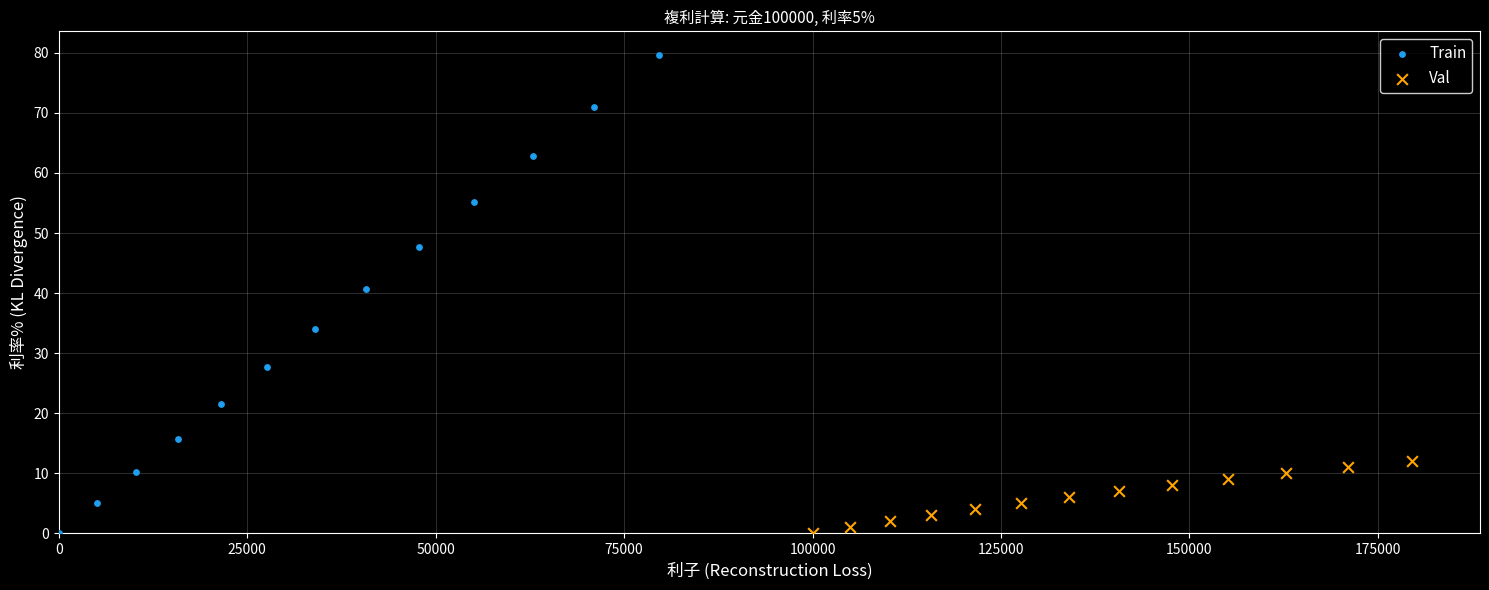

Which series reaches the maximum Y coordinate?

Train